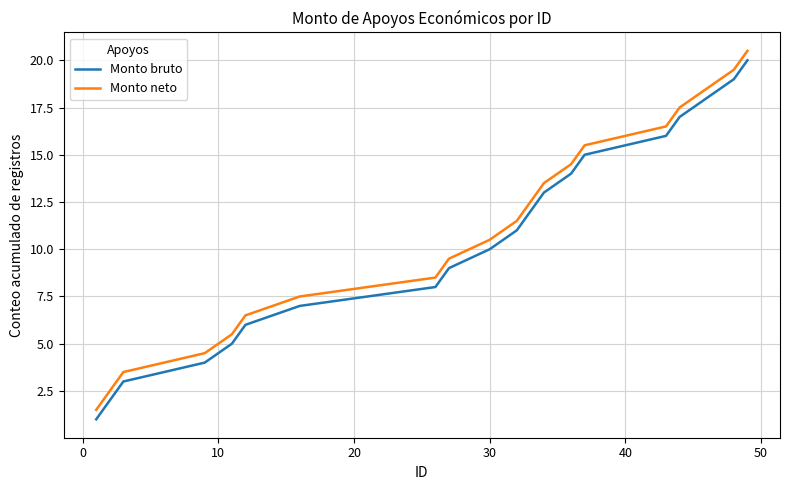

What is the sum of all Monto neto values?

220.0